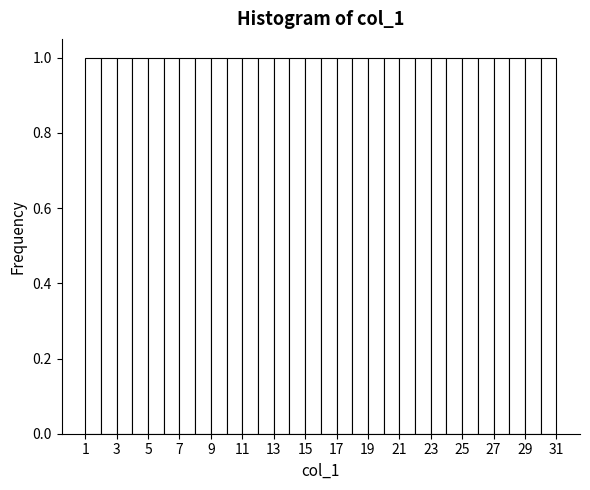

How tall is the bar that spans 25 to 26 on the x-axis? The values are not printed on the chart, so give them approximately, as read against the axis.

1